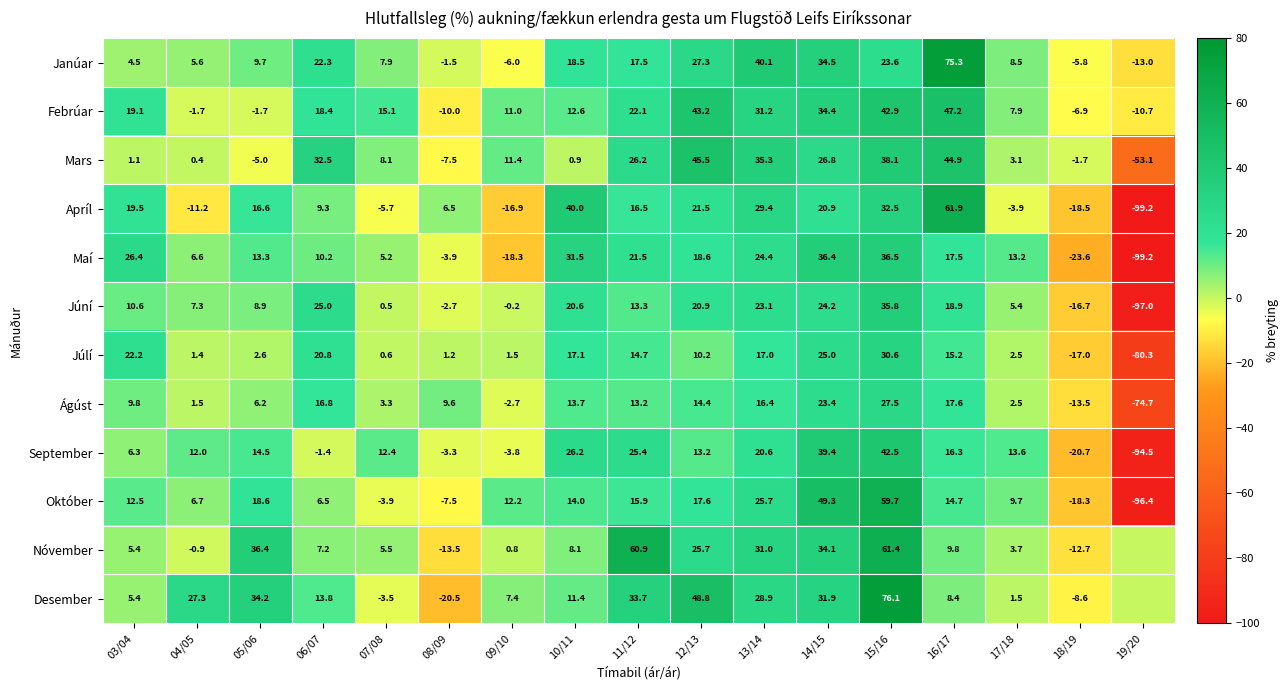

Between 06/07 and 14/15, which is larger?

14/15